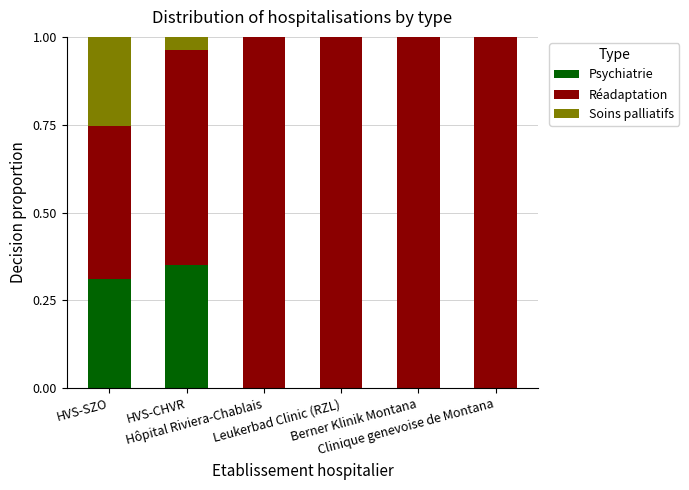

Are the bars grouped side by side (vs. stacked)?

No